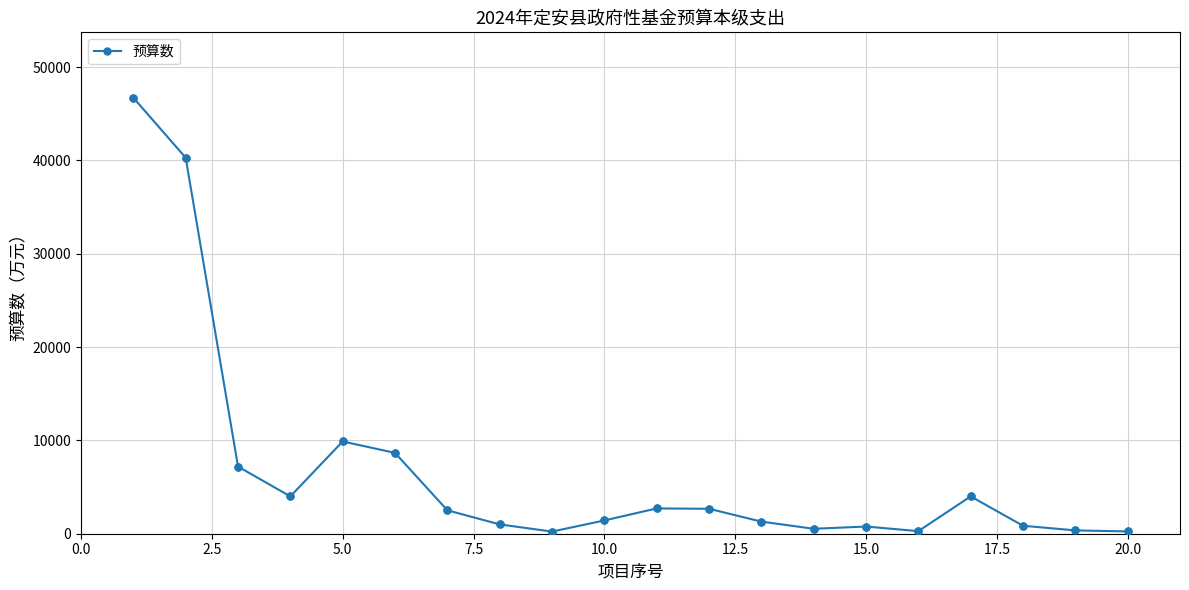

What is the greatest value displayed?

46716.2